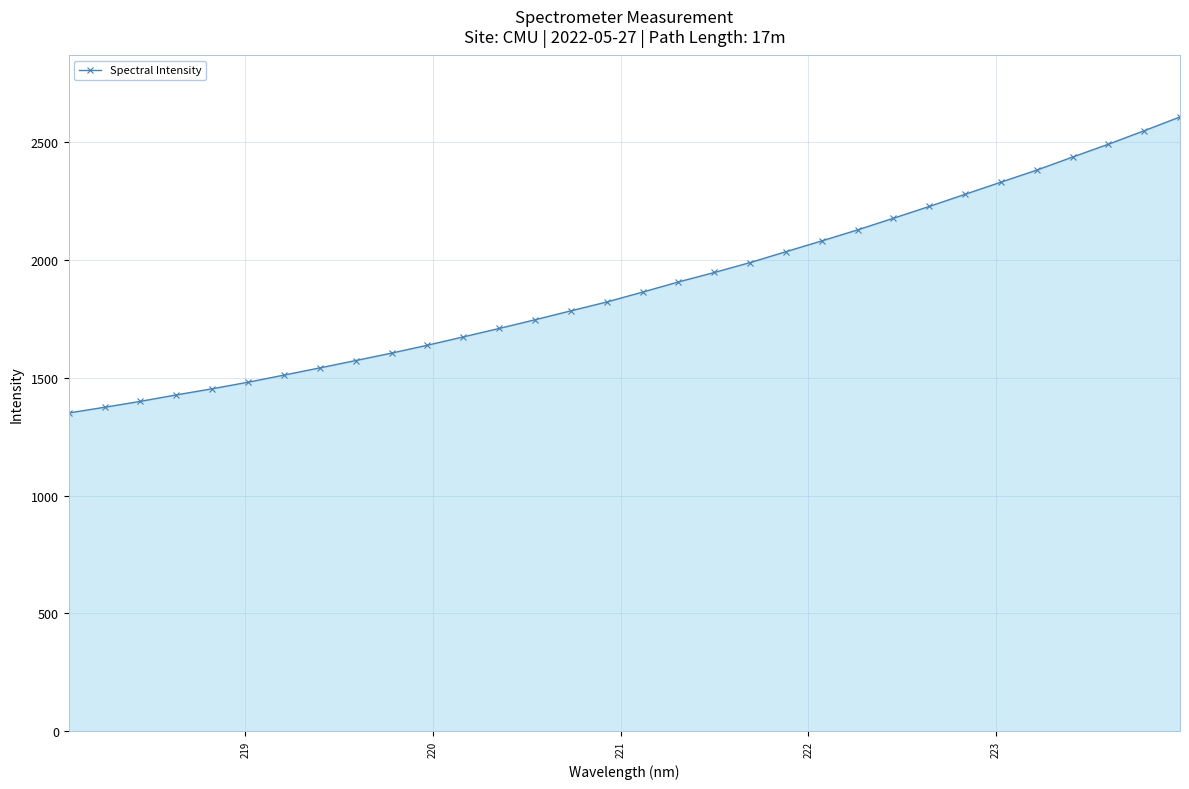

What is the maximum value shown in the chart?

2606.6